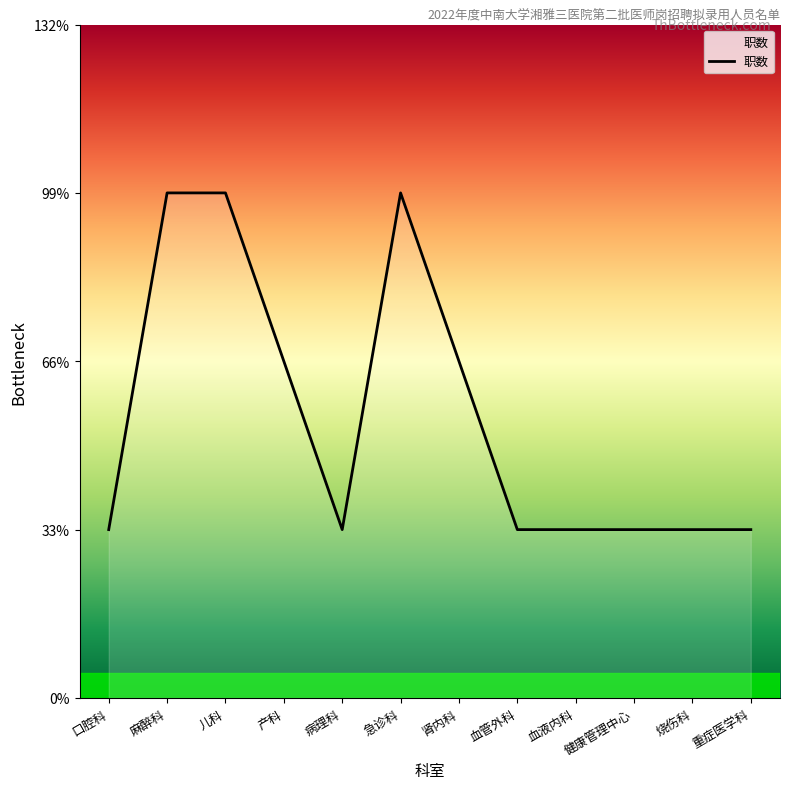

What is the average value?

2